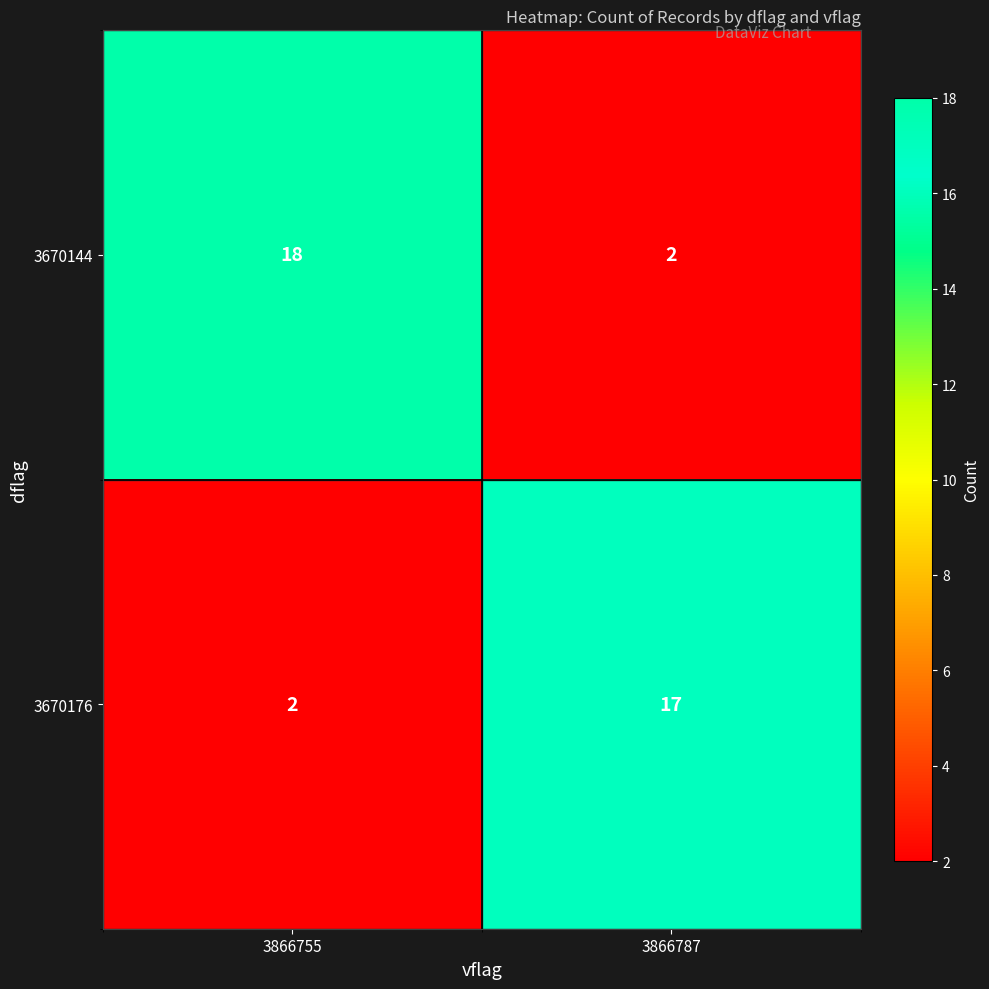

Rank the series by their average value, from lowest to highest.

3670176, 3670144